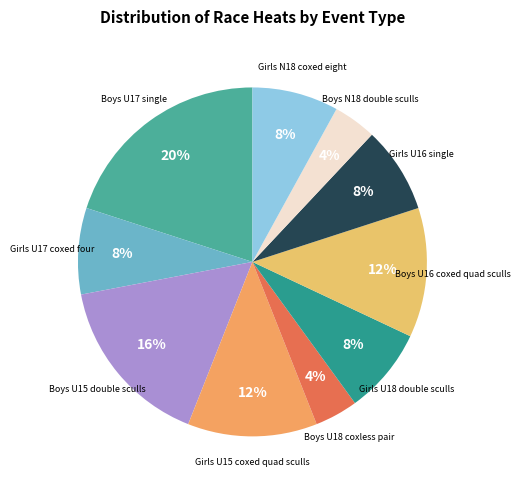

Is there a majority slice in this chart?

No